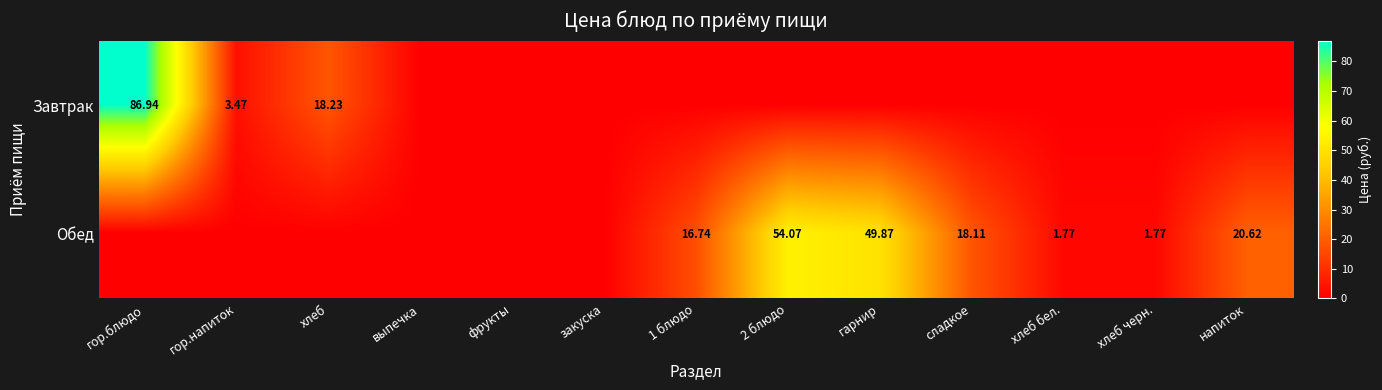

What is the difference between the second highest and second lowest values in the Завтрак series?

18.2